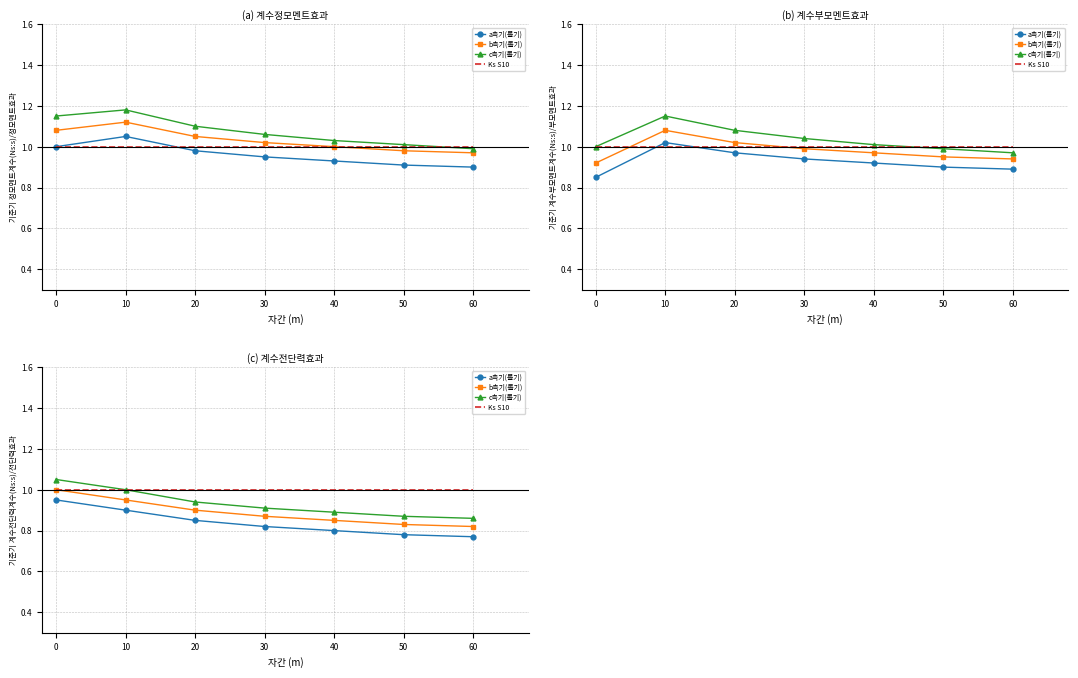

Is the value of b측기(롤기) at 40 greater than the value of a측기(롤기) at 60?

Yes